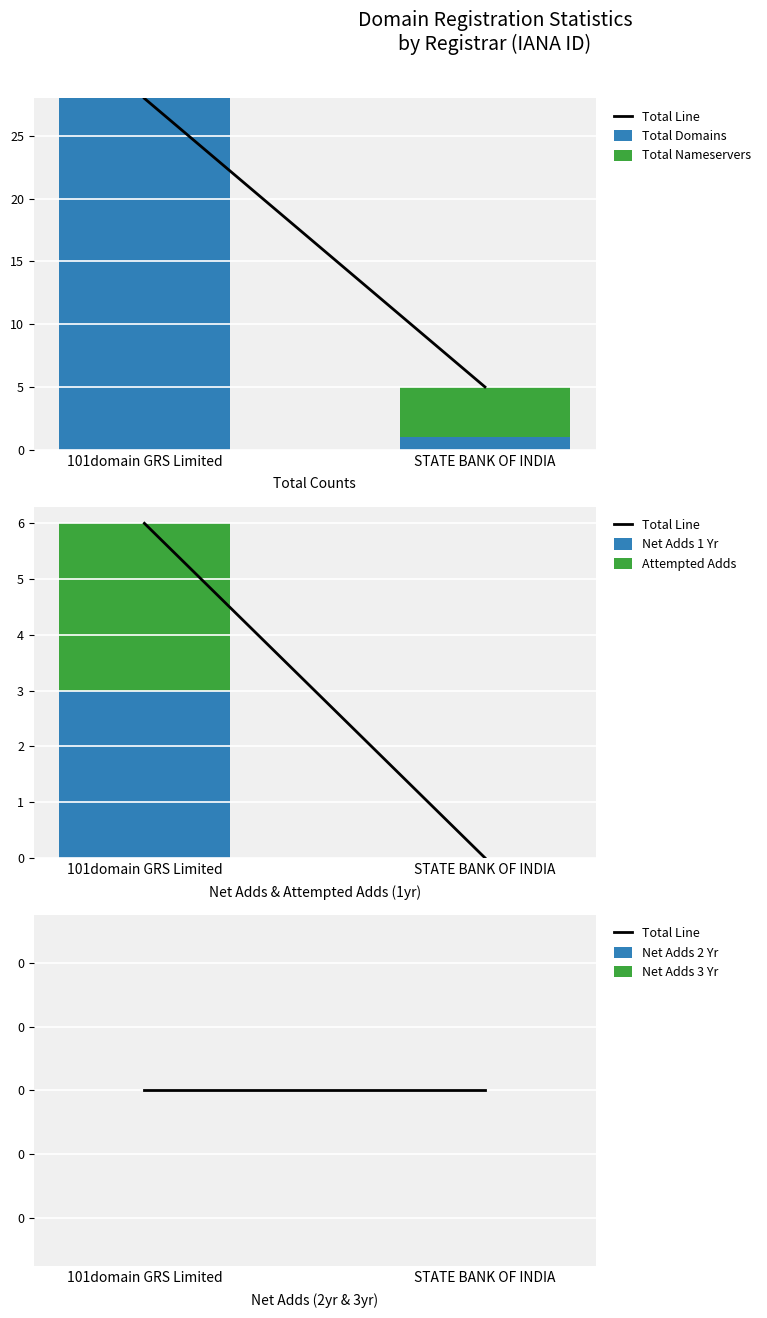

Which series has the widest spread of values?

total-domains